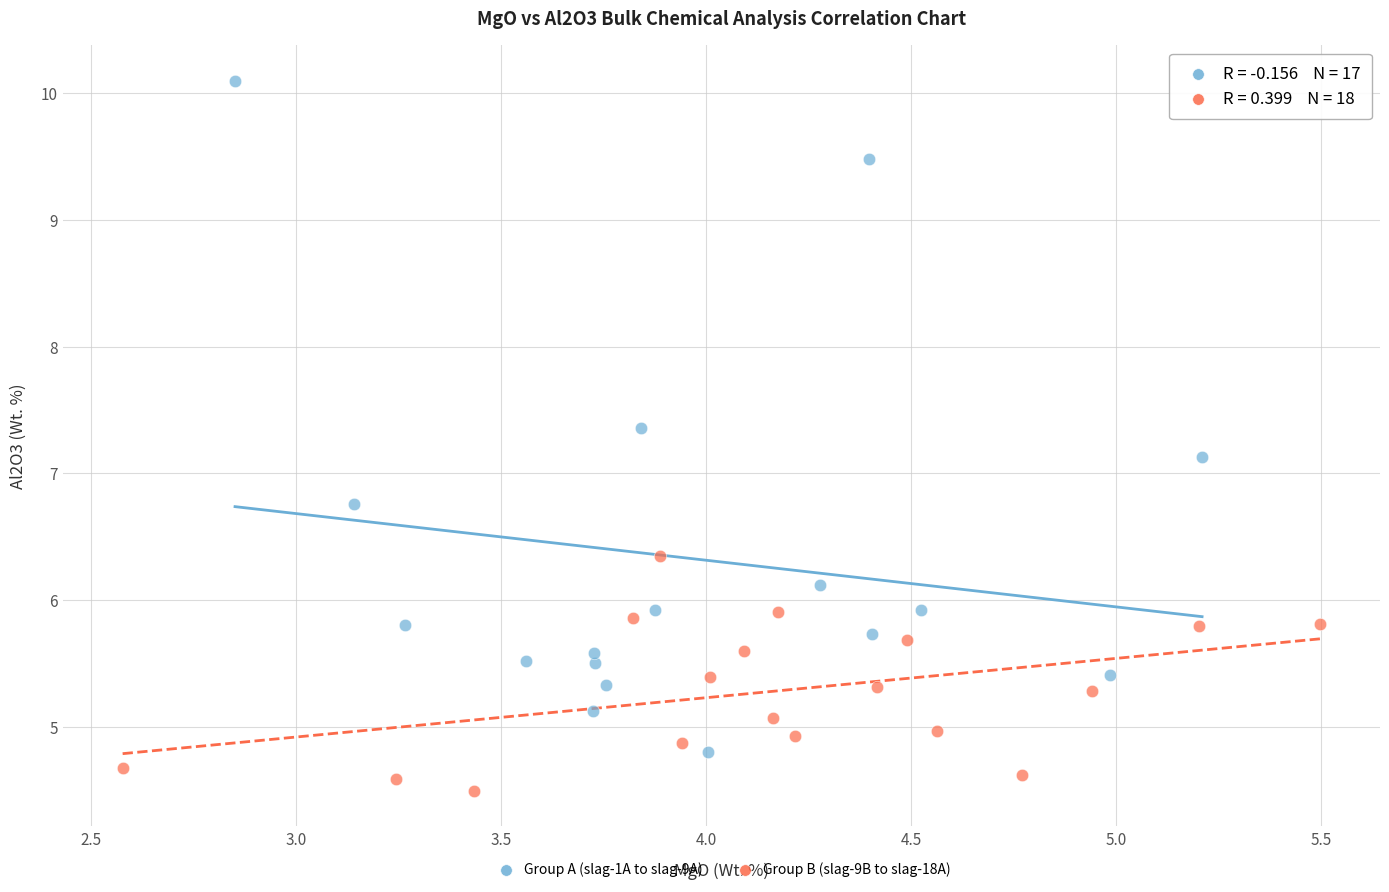

Which series contains the lowest Y value?

Group B (slag-9B to slag-18A)